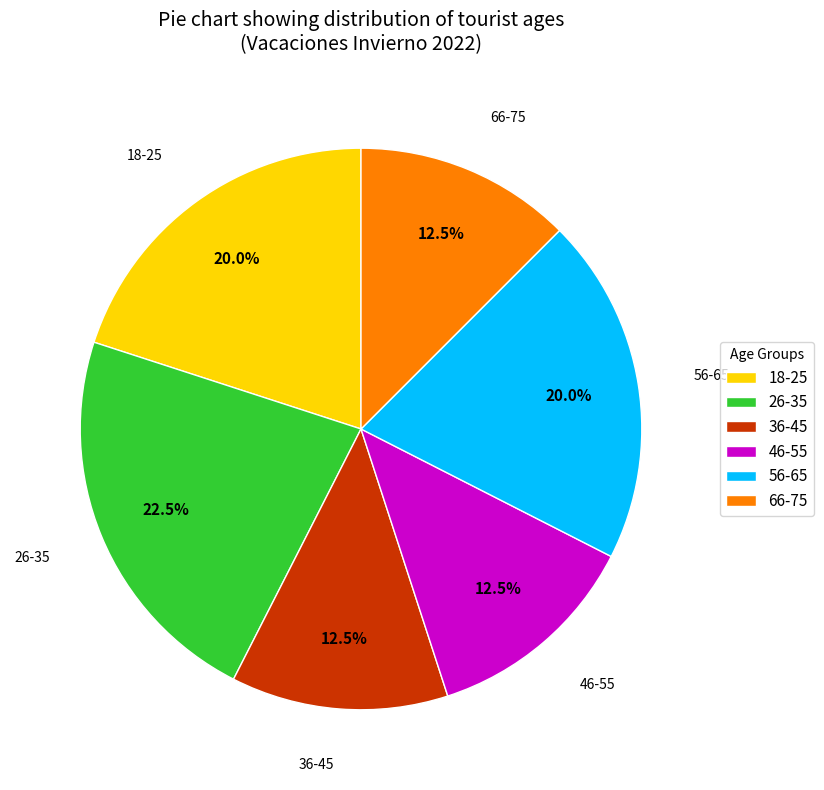

Approximately how many times larger is the value at 36-45 compared to 66-75?

1.0